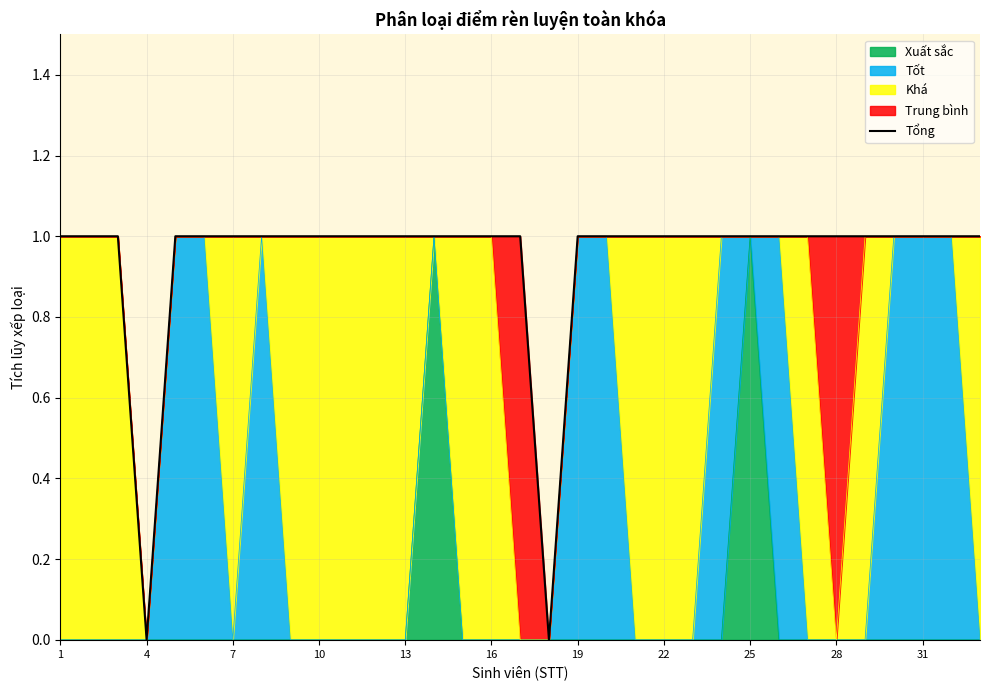

Which category has the highest value across all series?

1